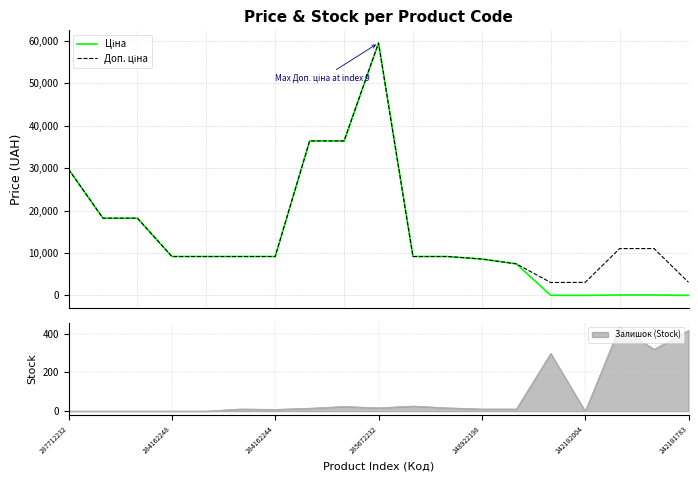

The value of Залишок (Stock) at 287712232 is 149. True or false?

False